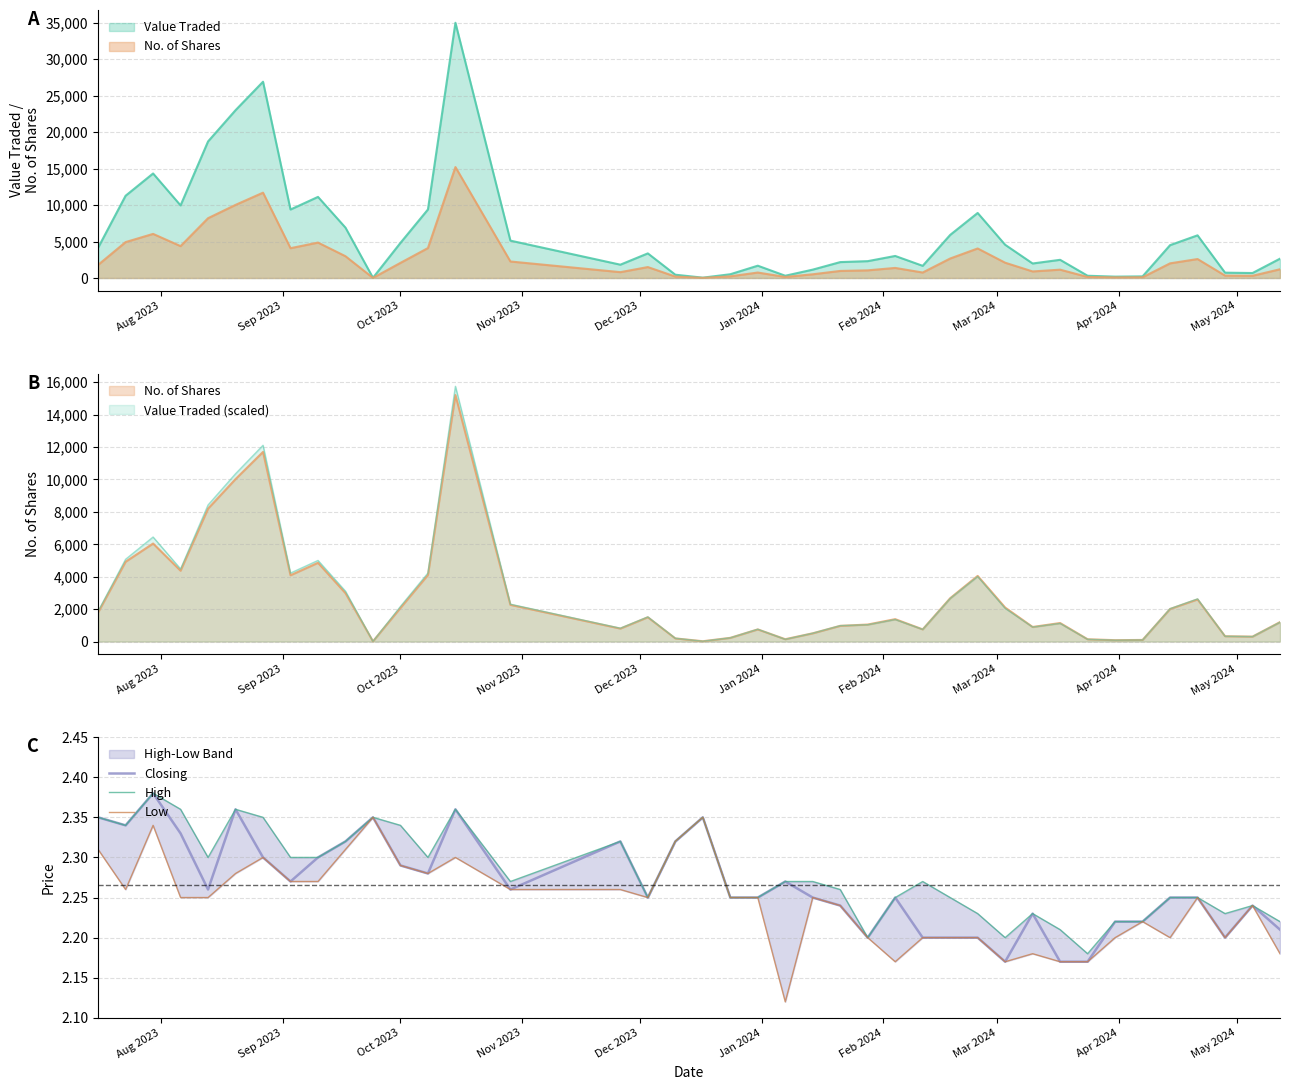

The High series shows 0.5 at 28. True or false?

False